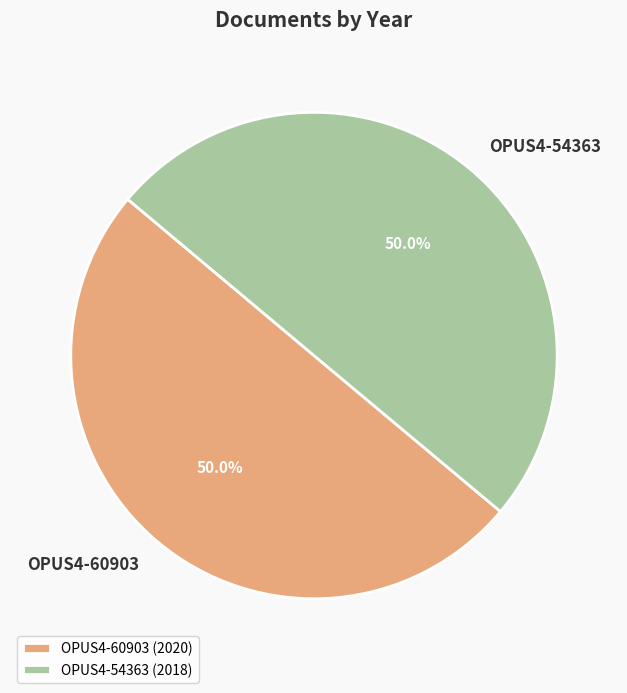

What portion of the pie excludes OPUS4-54363?

50.0%